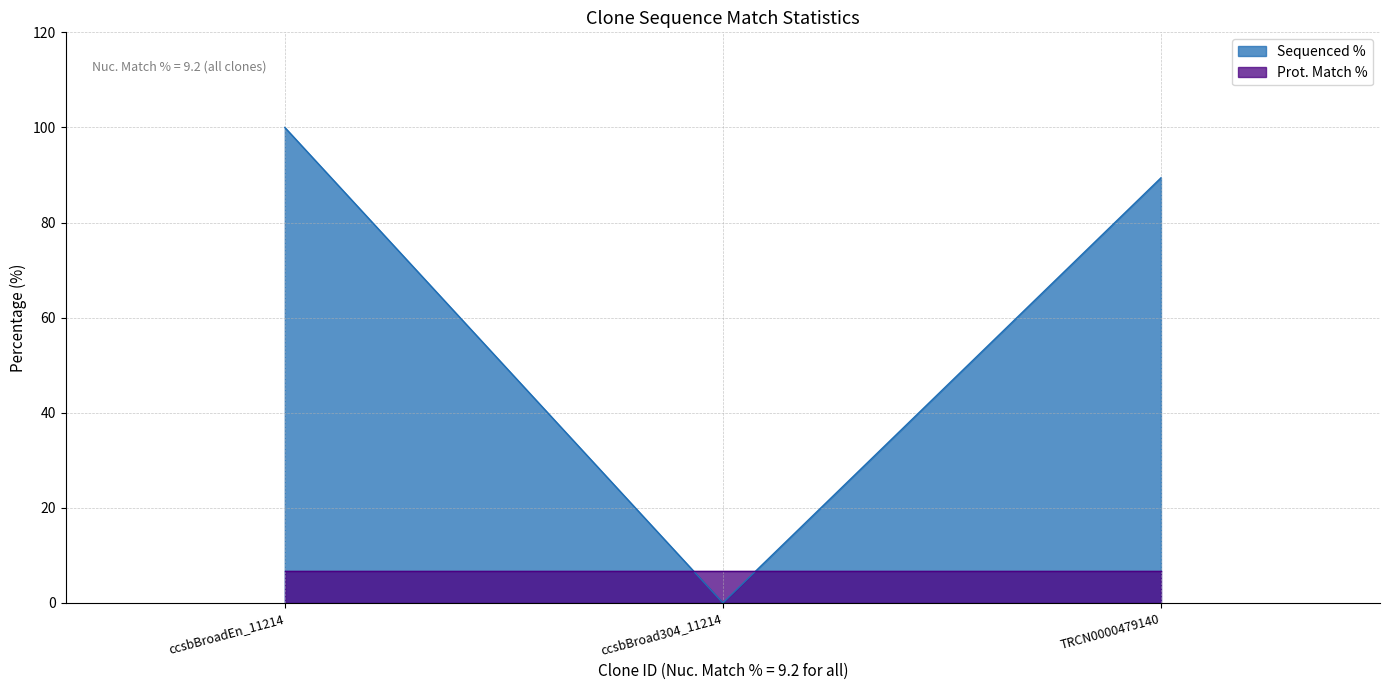

Where does the data first go above 89?

ccsbBroadEn_11214